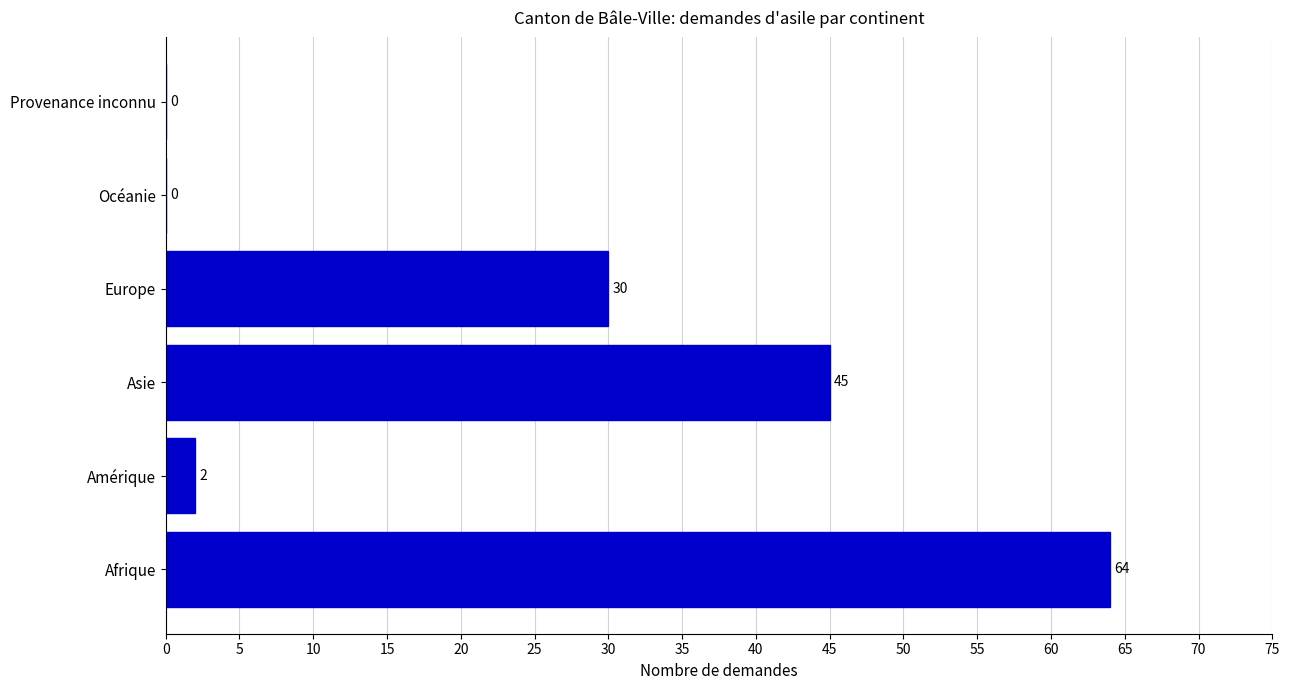

Which label corresponds to the largest value in the chart?

Afrique